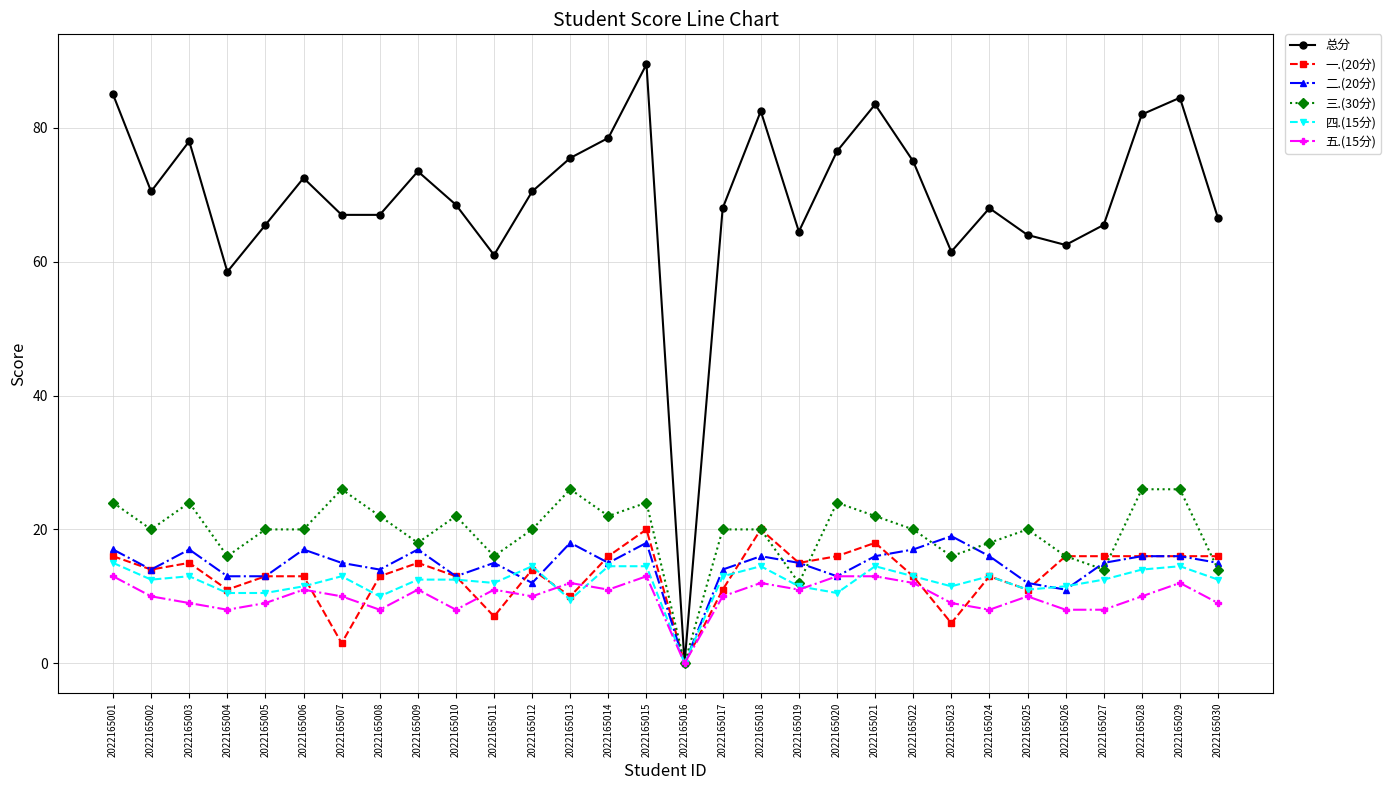

Between 2022165013 and 2022165017, which series saw the biggest shift?

总分